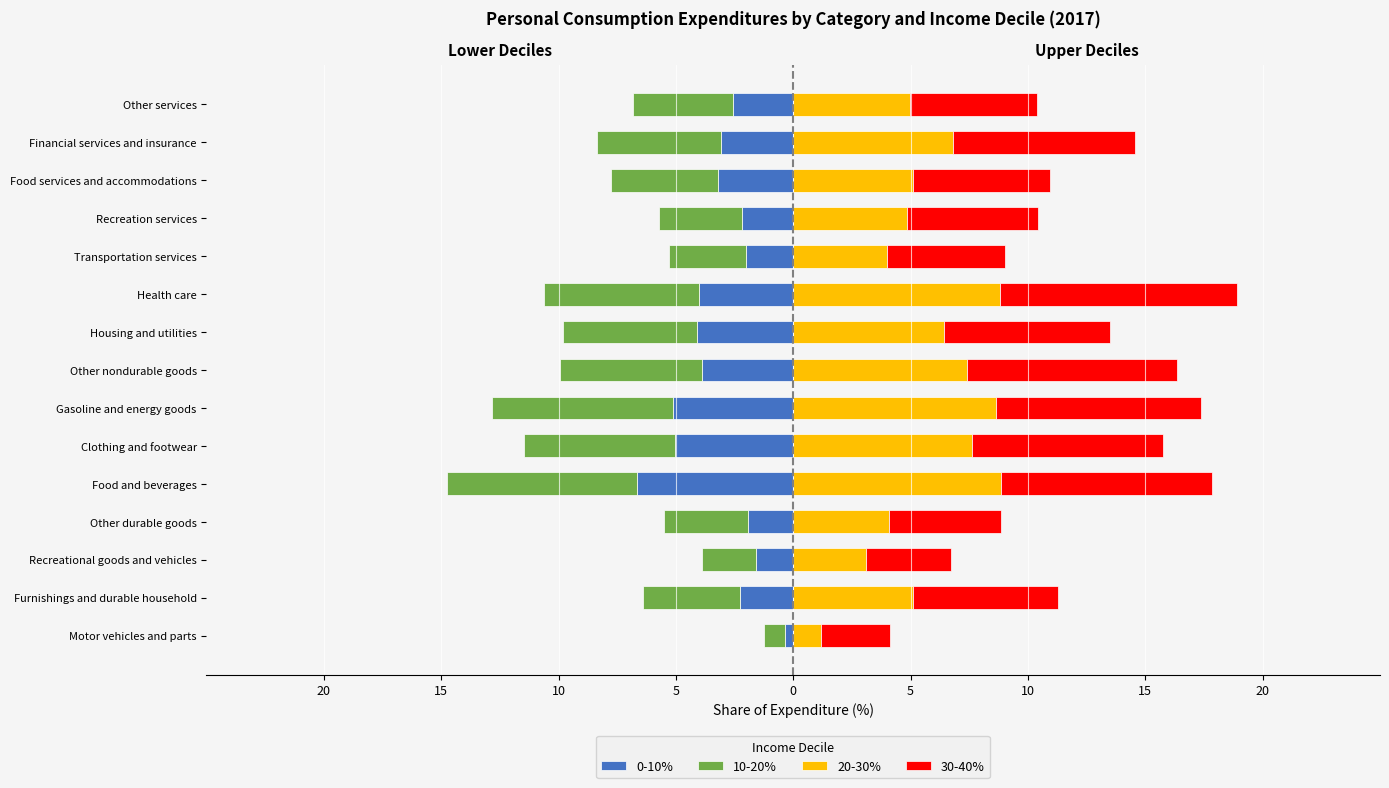

Reading left to right, list all the values displayed in this chart.

0-10%: -0.4	-2.3	-1.6	-1.9	-6.6	-5.1	-5.1	-3.9	-4.1	-4.0	-2.0	-2.2	-3.2	-3.1	-2.6
10-20%: -0.9	-4.1	-2.3	-3.6	-8.1	-6.4	-7.7	-6.0	-5.7	-6.6	-3.3	-3.5	-4.6	-5.3	-4.3
20-30%: 1.2	5.1	3.1	4.1	8.9	7.6	8.6	7.4	6.4	8.8	4.0	4.8	5.1	6.8	5.0
30-40%: 2.9	6.2	3.6	4.8	9.0	8.1	8.8	8.9	7.1	10.1	5.1	5.6	5.9	7.7	5.4